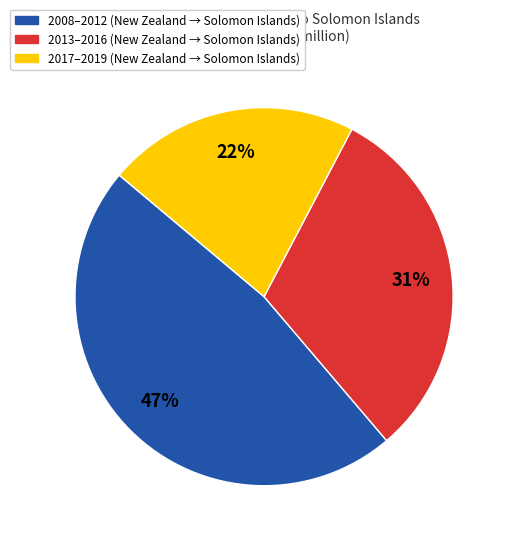

Is there a majority slice in this chart?

No